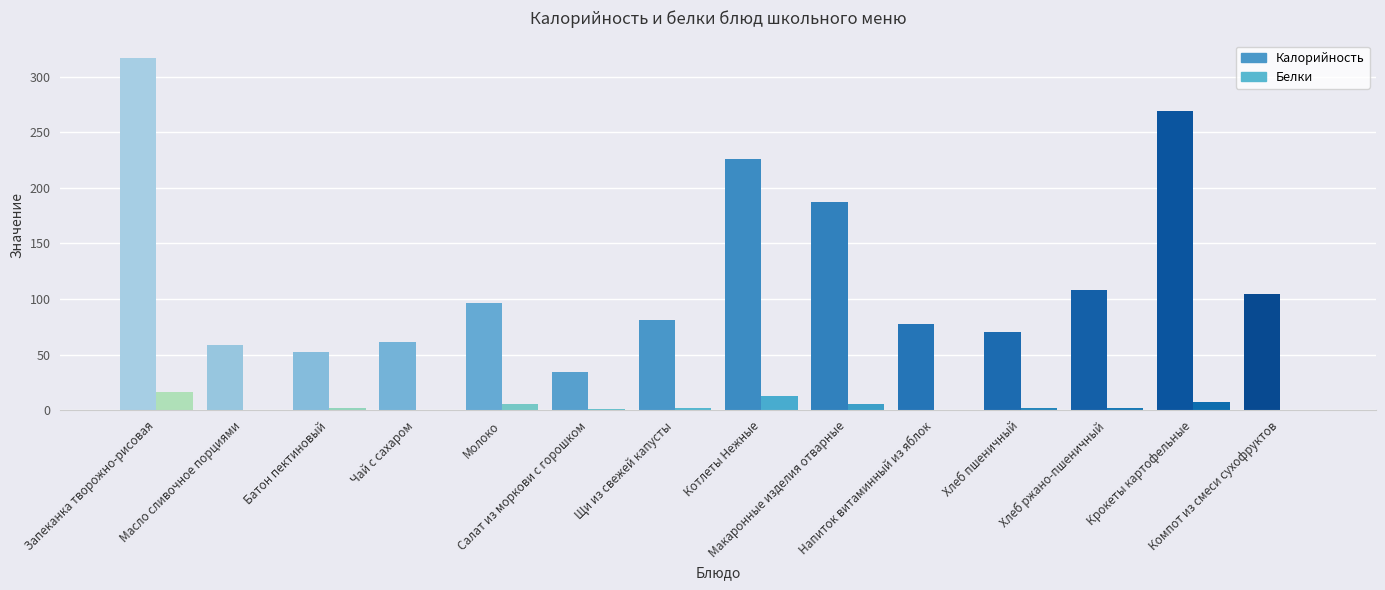

What is the difference between the Калорийность values at Щи из свежей капусты and Компот из смеси сухофруктов?

23.0